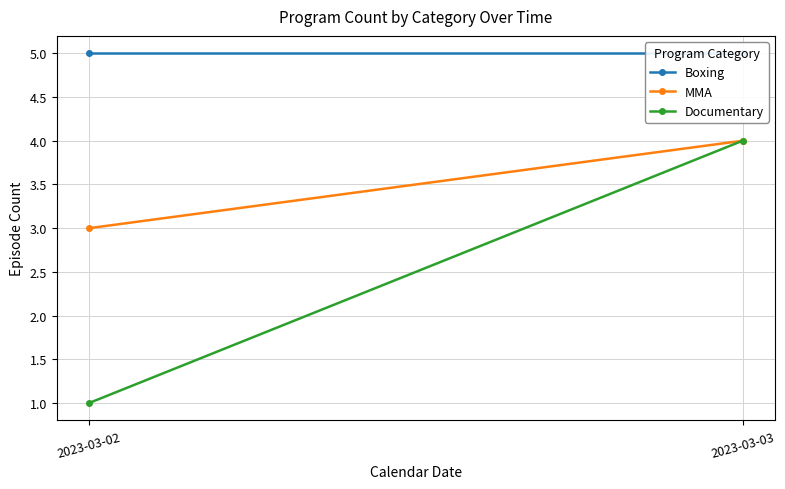

What is the difference between the highest and lowest values at 2023-03-02?

4